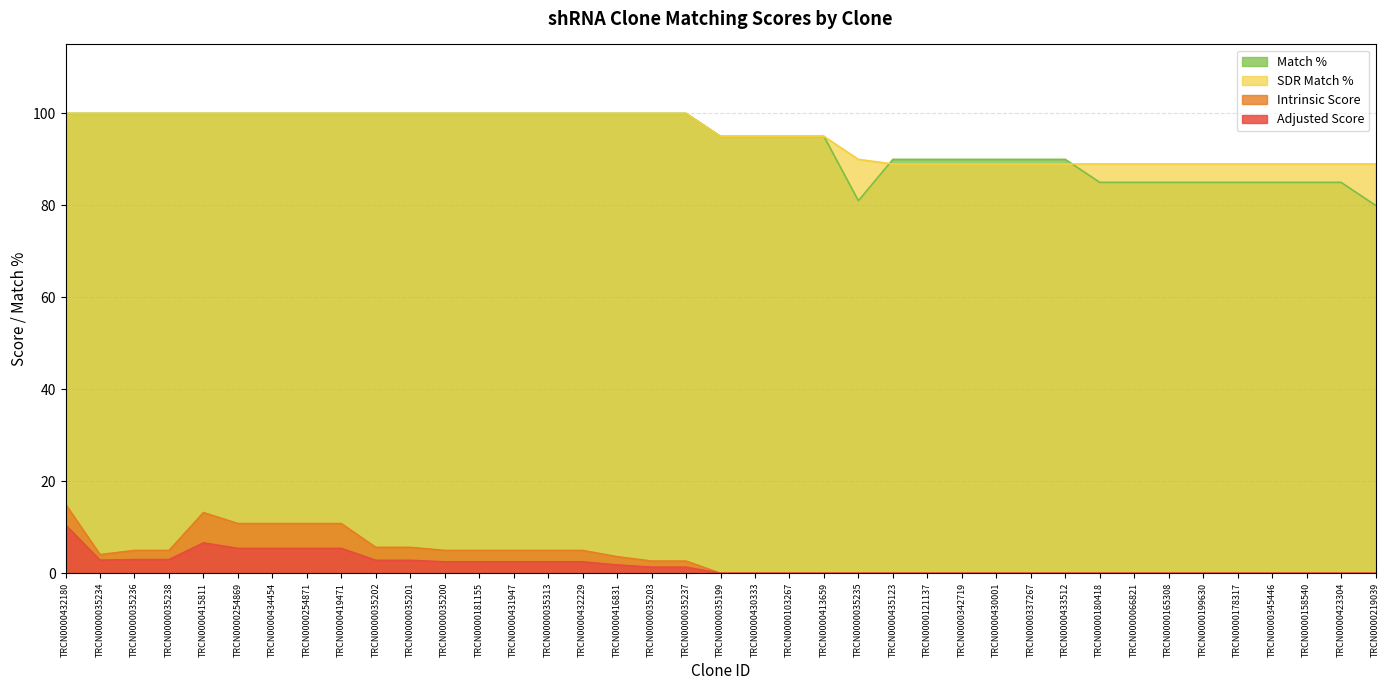

Rank the series by their maximum value, from highest to lowest.

Match %, SDR Match %, Intrinsic Score, Adjusted Score